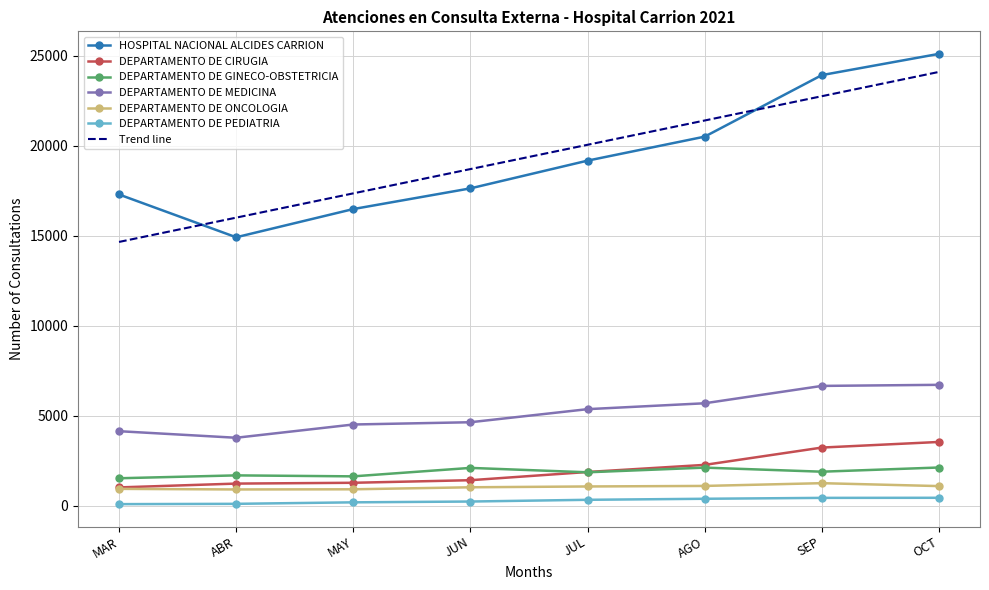

What is the spread (max minus min) of values at JUN?

18477.4